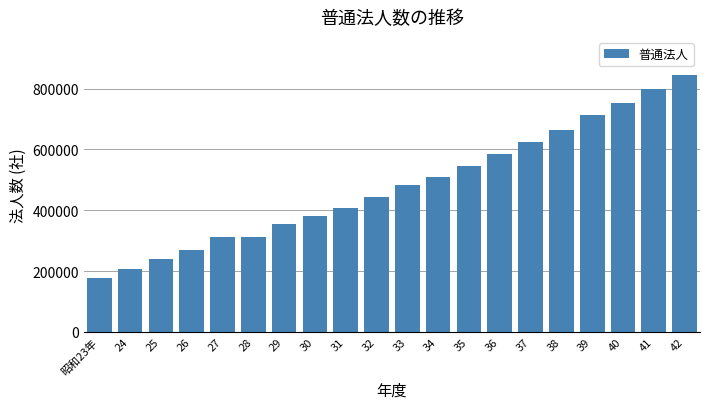

What value does the data have at 41, to the nearest 50?

799400